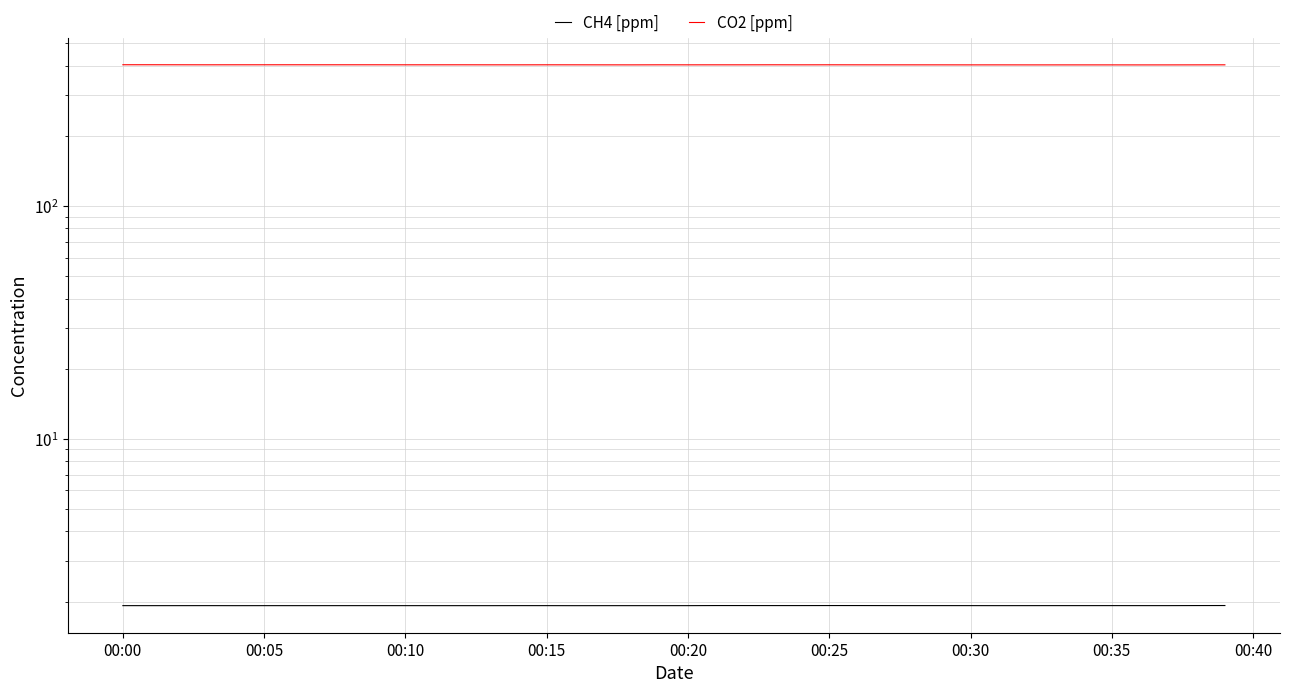

What are all the series names shown in the legend?

CH4 [ppm], CO2 [ppm]